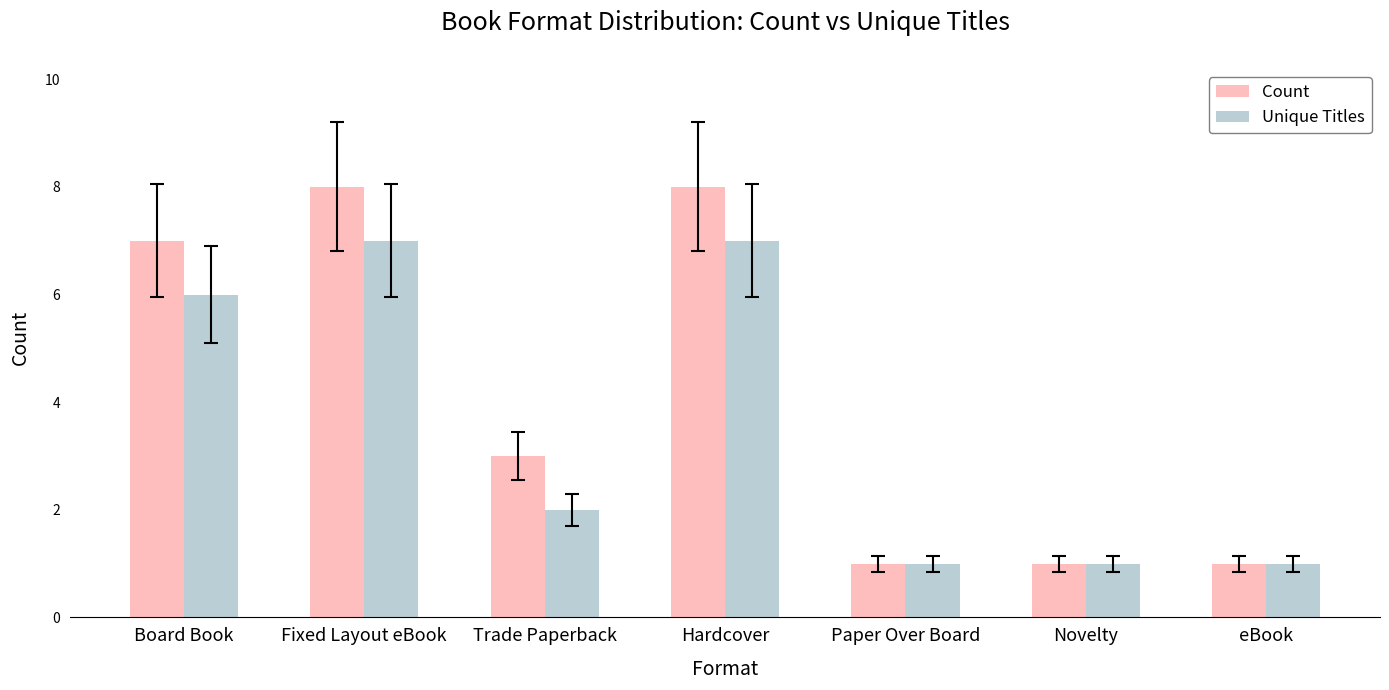

True or false: Unique Titles has a value of 0 at Novelty.

False